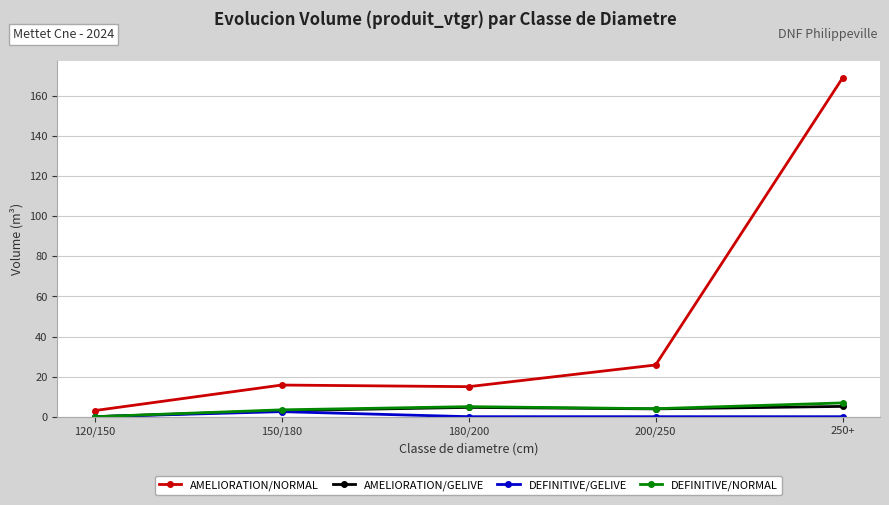

What is the maximum value for DEFINITIVE/NORMAL?

6.9